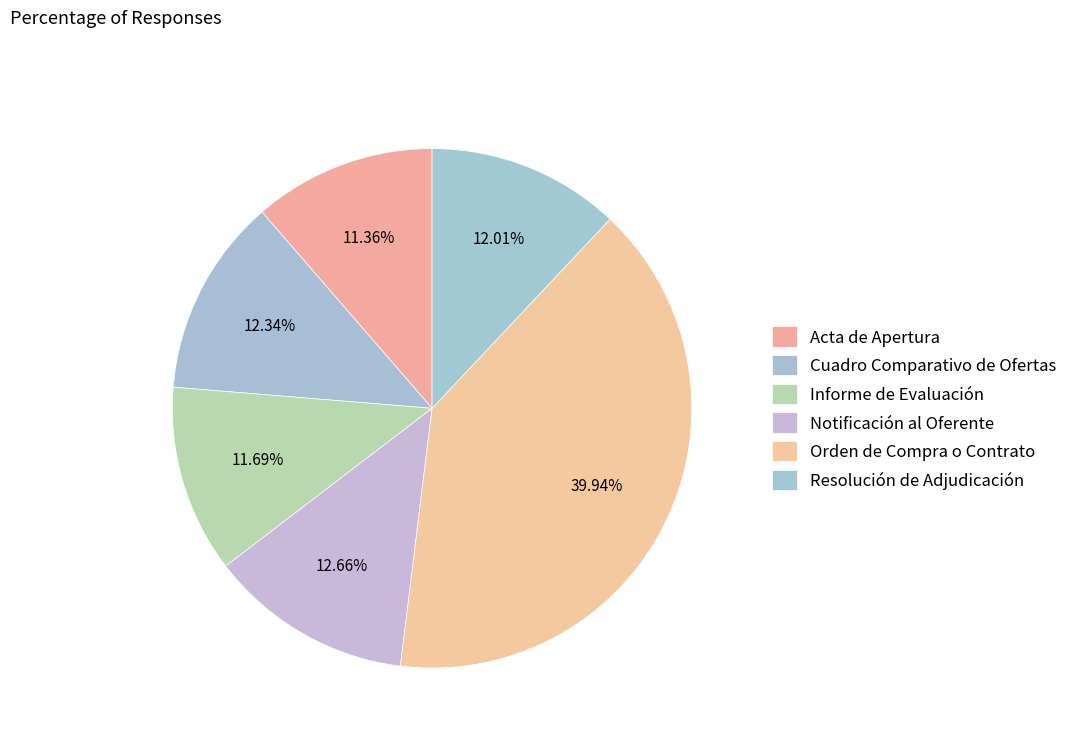

How many slices are in this pie chart?

6